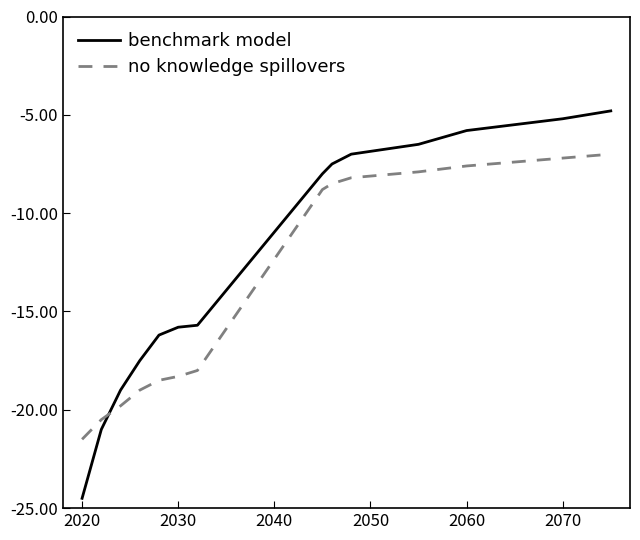

Which series has the widest spread of values?

benchmark model